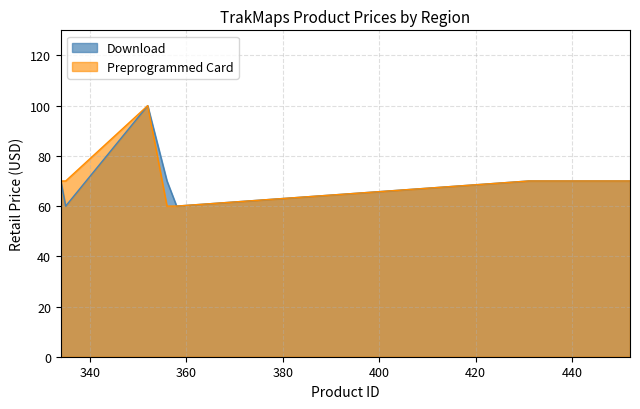

In Download, how many points are lower than both neighbors (excluding endpoints)?

2